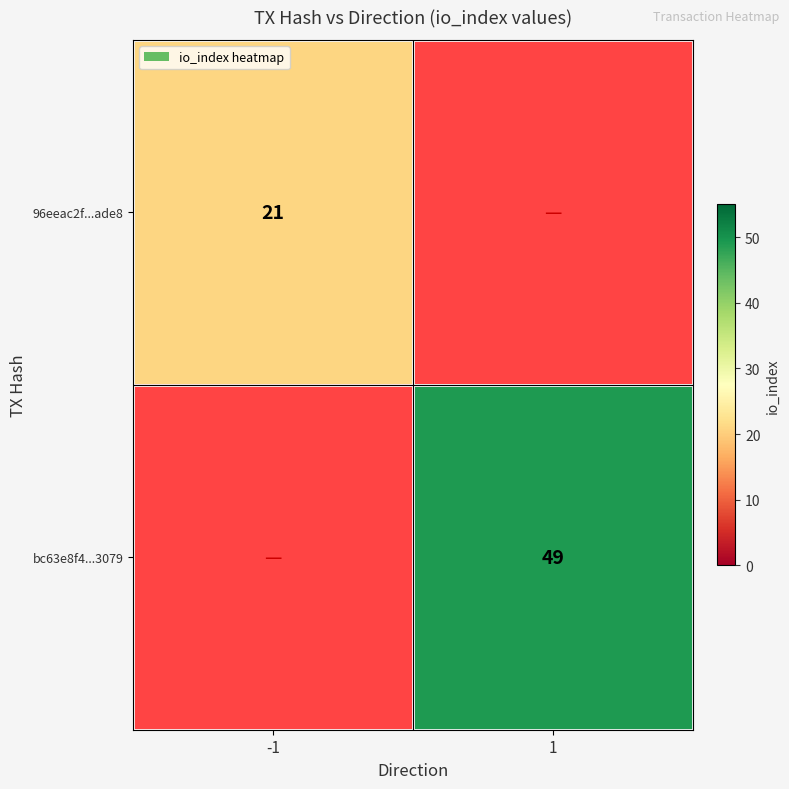

The value of bc63e8f4...3079 at 1 is 84. True or false?

False